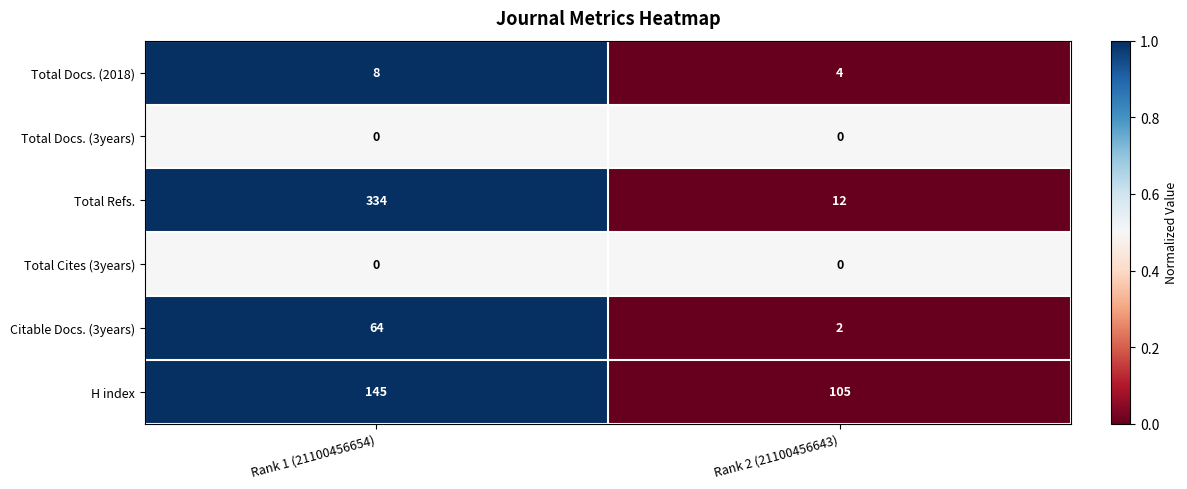

At which category is the sum across all series the highest?

Rank 1 (21100456654)